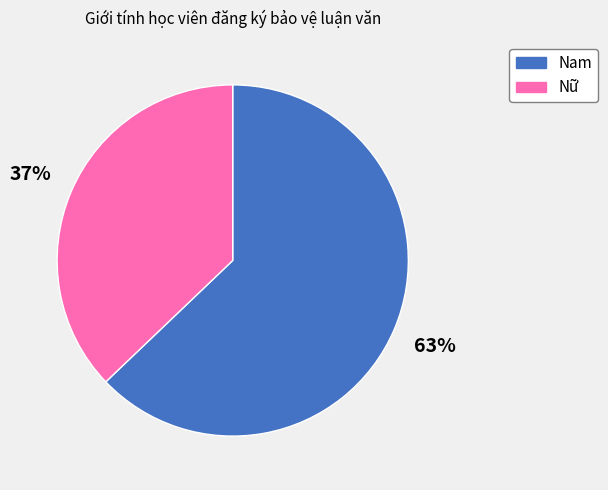

Is there a majority slice in this chart?

Yes